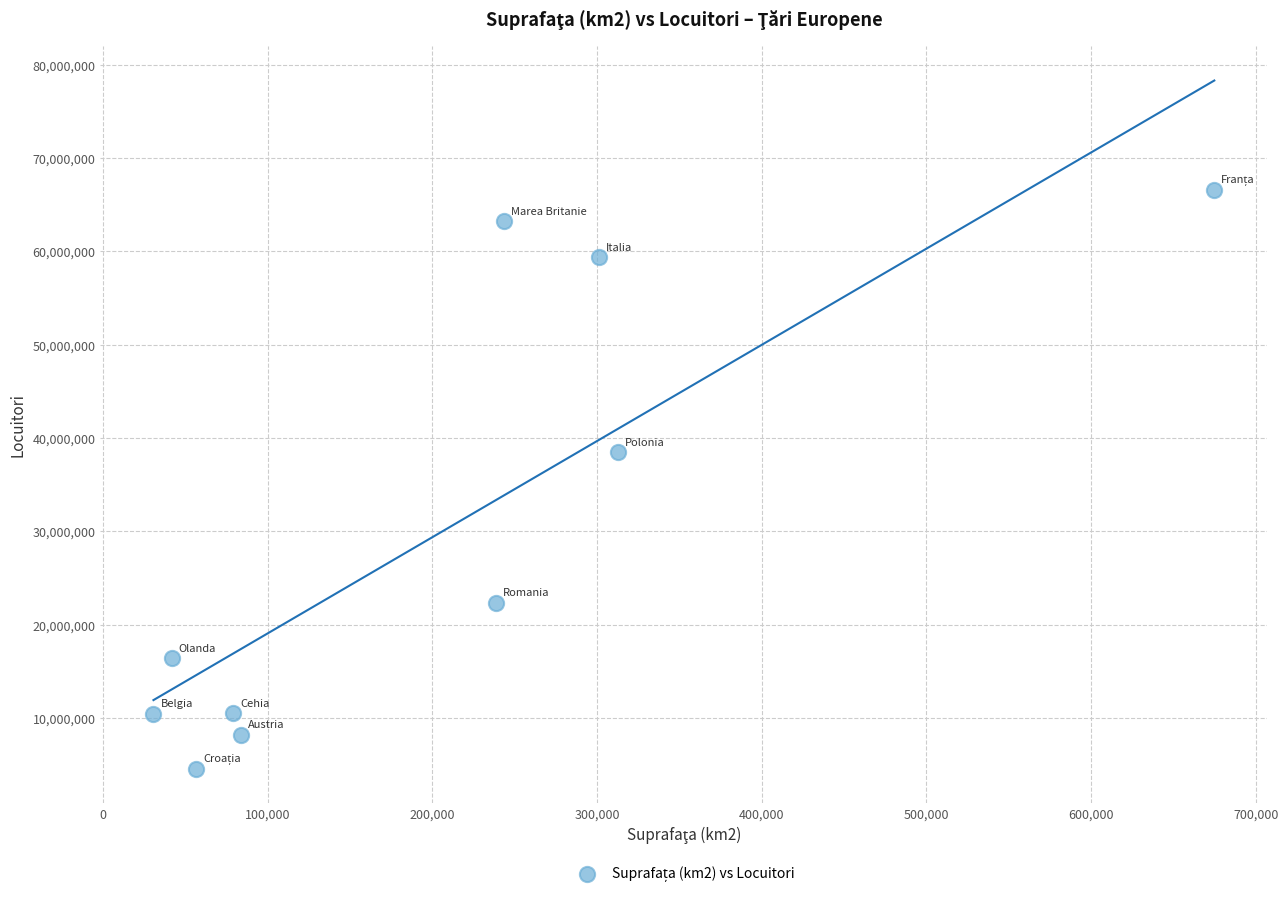

What Y value in the scatter plot is closest to 35575500?

38485779